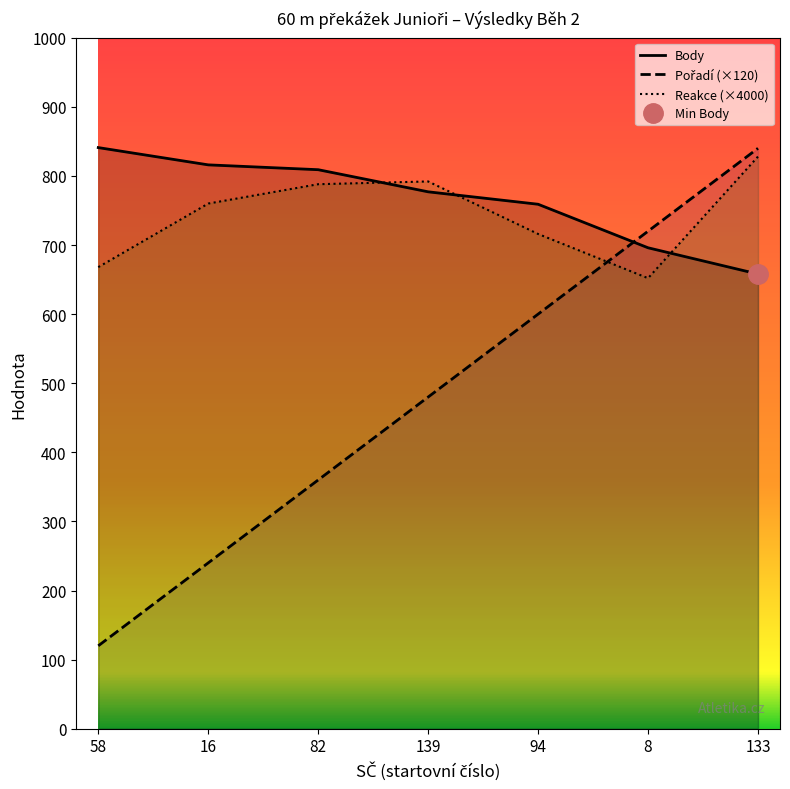

How many lines are shown in the chart?

3